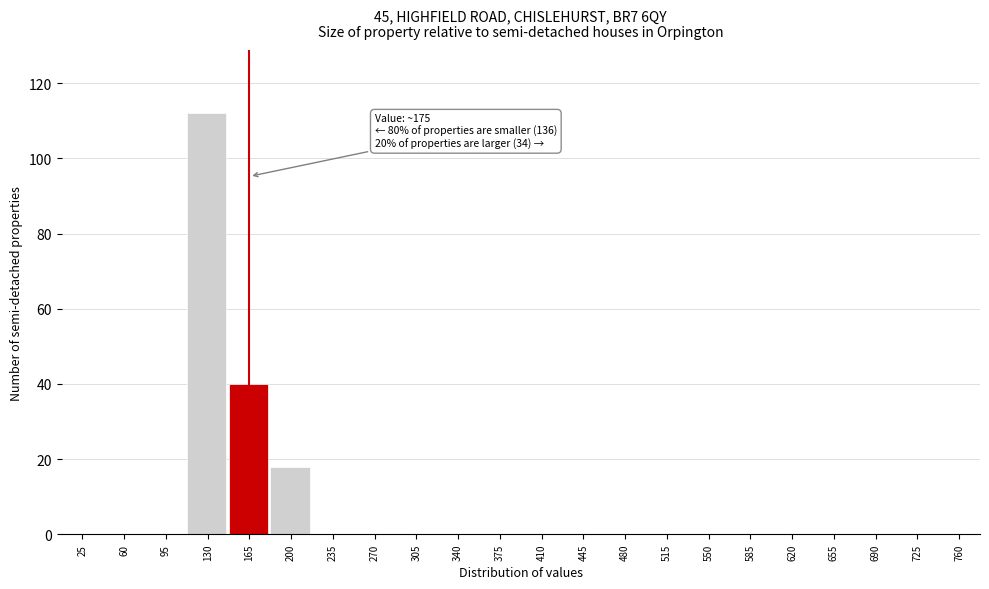

Reading right to left, transcribe all the data shown in this chart.

760=0	725=0	690=0	655=0	620=0	585=0	550=0	515=0	480=0	445=0	410=0	375=0	340=0	305=0	270=0	235=0	200=18	165=40	130=112	95=0	60=0	25=0